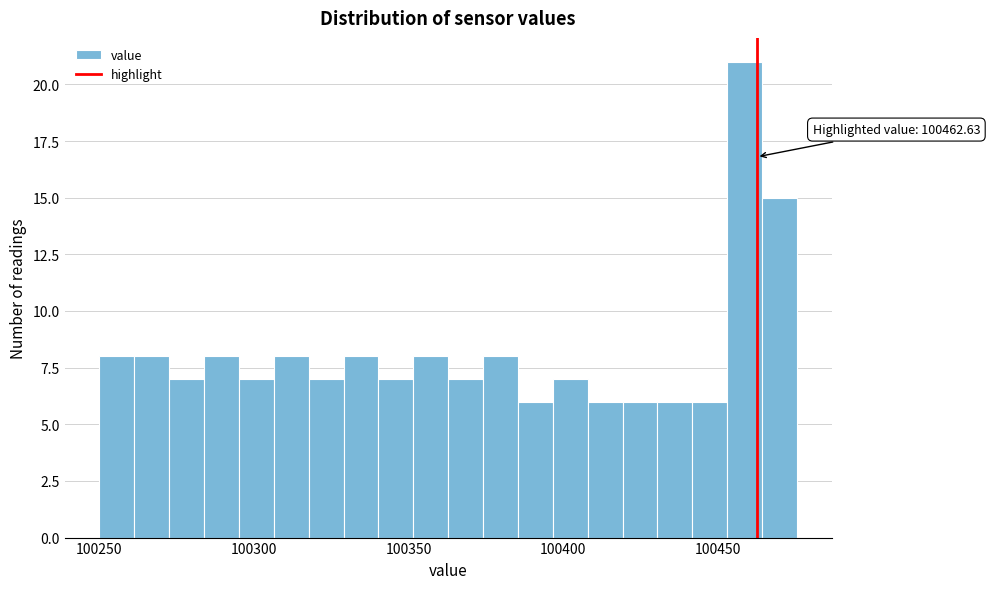

Around what value on the x-axis is the tallest bar? Give the approximate position of its centre, as read against the axis.

100460